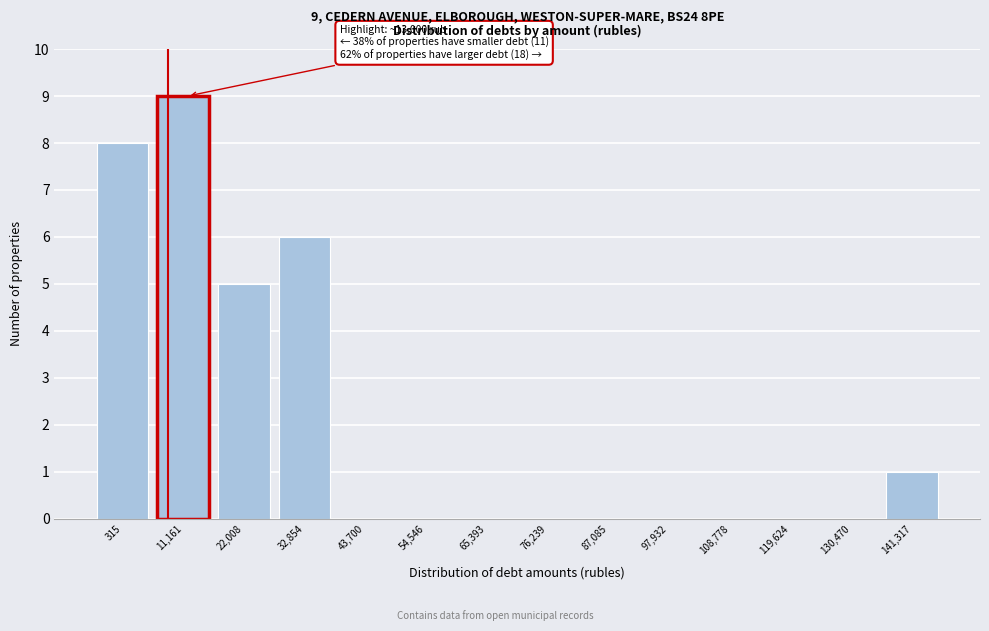

Reading right to left, list all the values displayed in this chart.

141,317=1	130,470=0	119,624=0	108,778=0	97,932=0	87,085=0	76,239=0	65,393=0	54,546=0	43,700=0	32,854=6	22,008=5	11,161=9	315=8